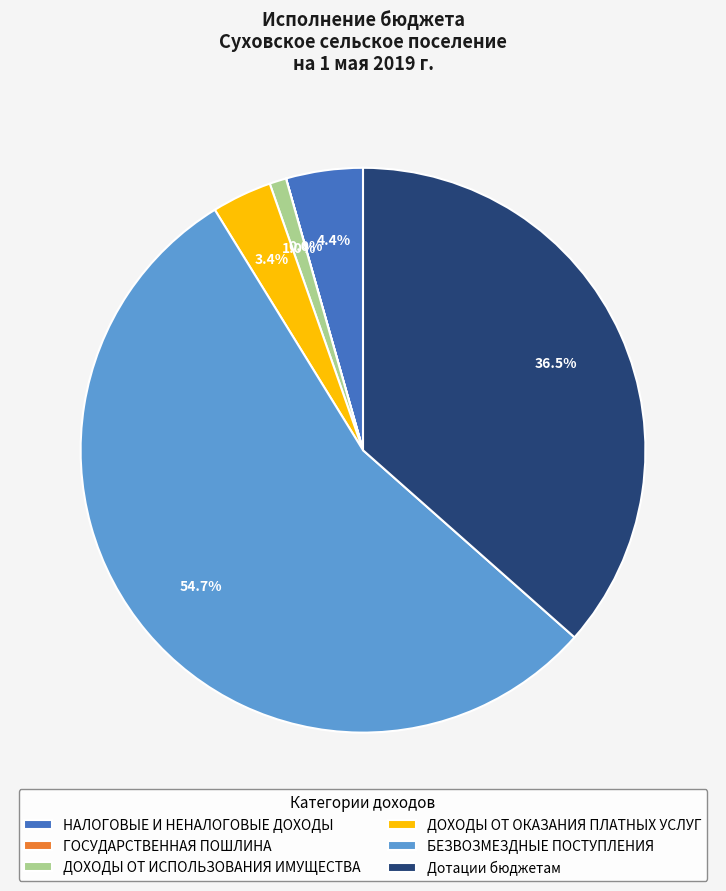

Which slice is the largest?

БЕЗВОЗМЕЗДНЫЕ ПОСТУПЛЕНИЯ